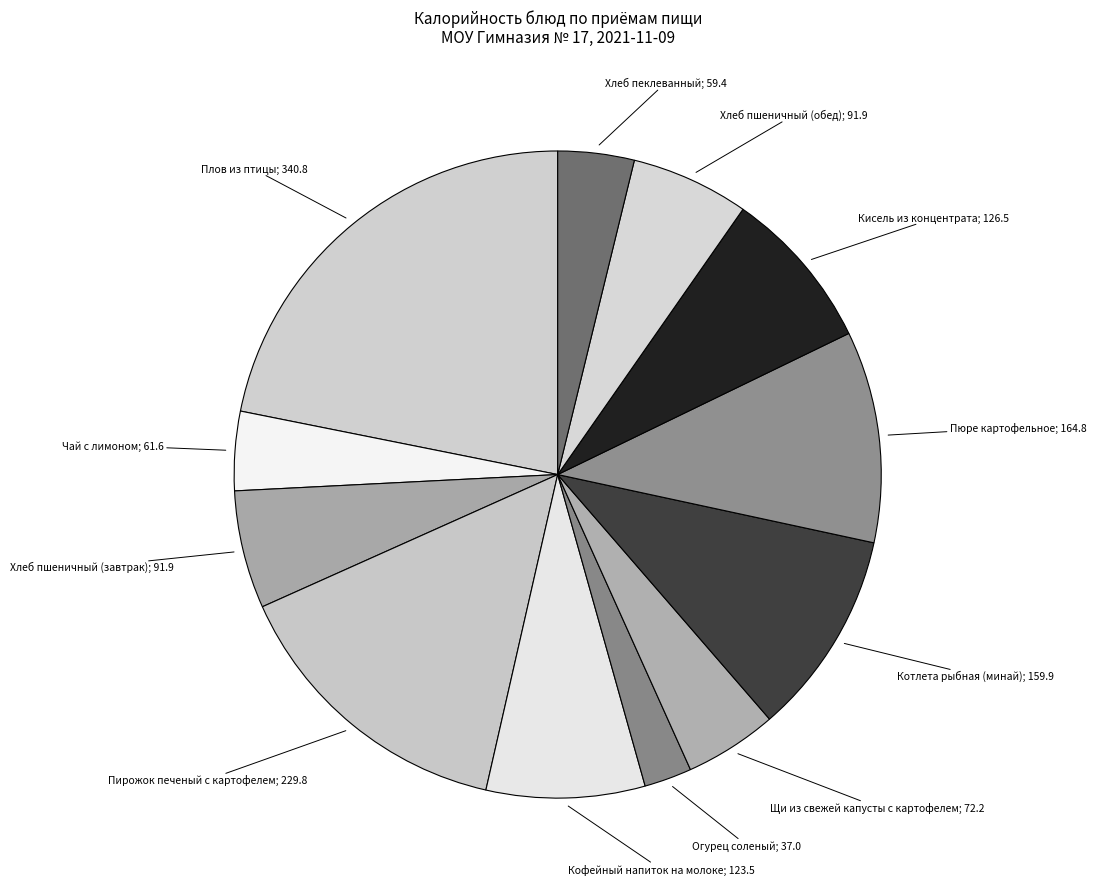

How many slices are in this pie chart?

12